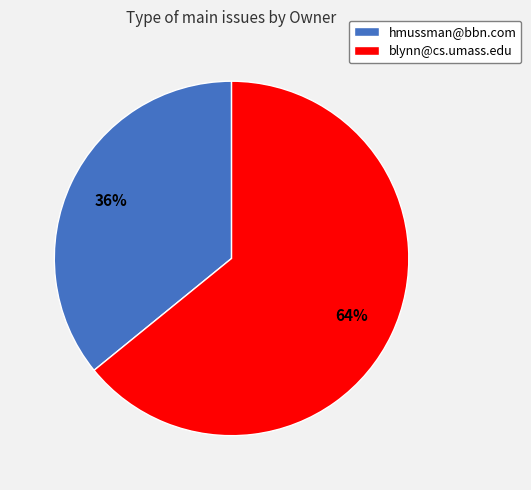

To the nearest percent, what is the difference between the largest and smallest slice percentages?

28%